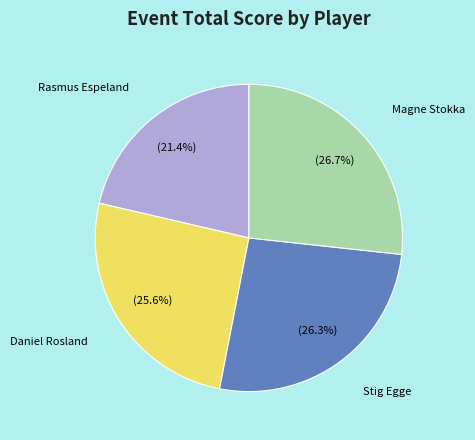

Does Rasmus Espeland account for over 50% of the chart?

No